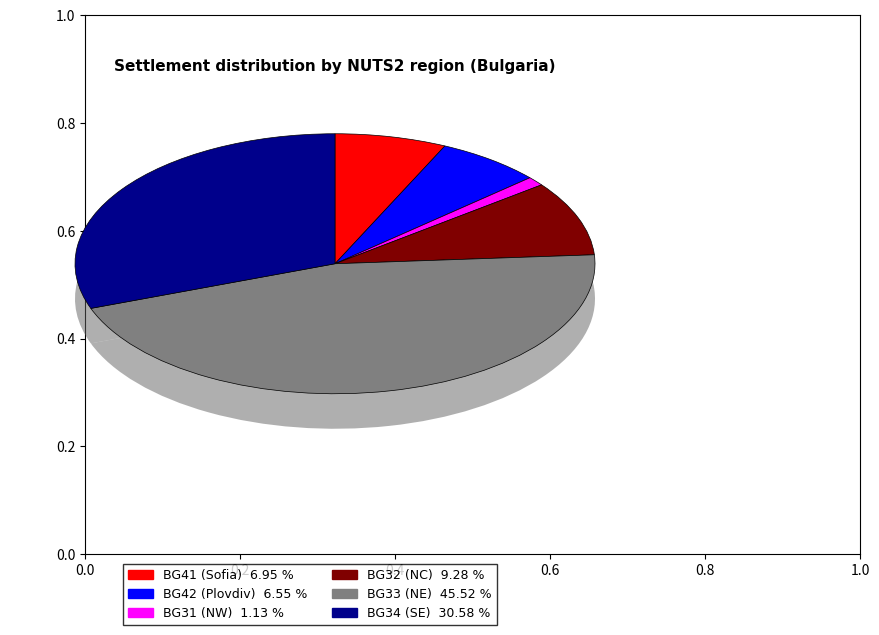

Is there any slice that represents more than half of the pie?

No